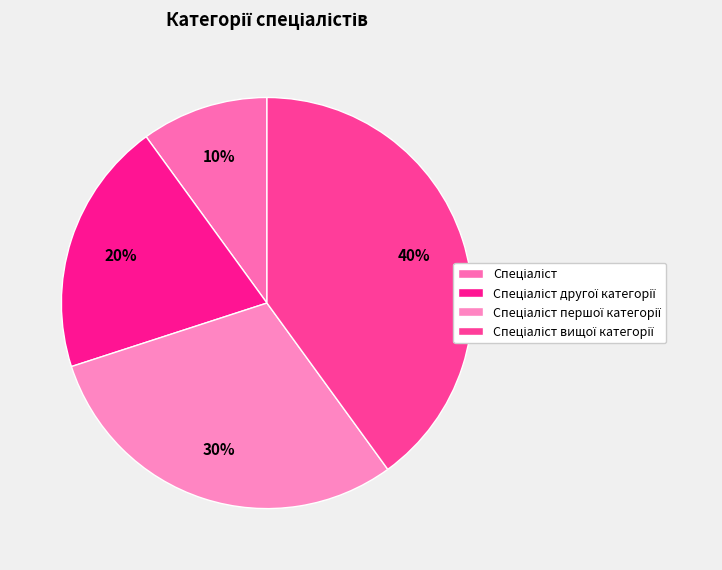

What percentage do Спеціаліст and Спеціаліст першої категорії together represent?

40.0%